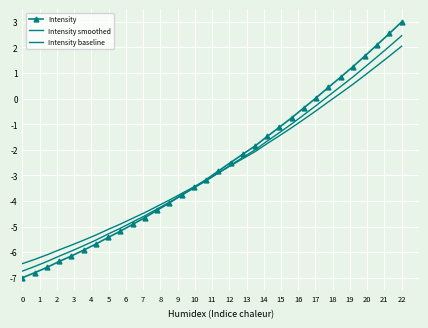

How many values in the Intensity baseline series exceed -2?

12